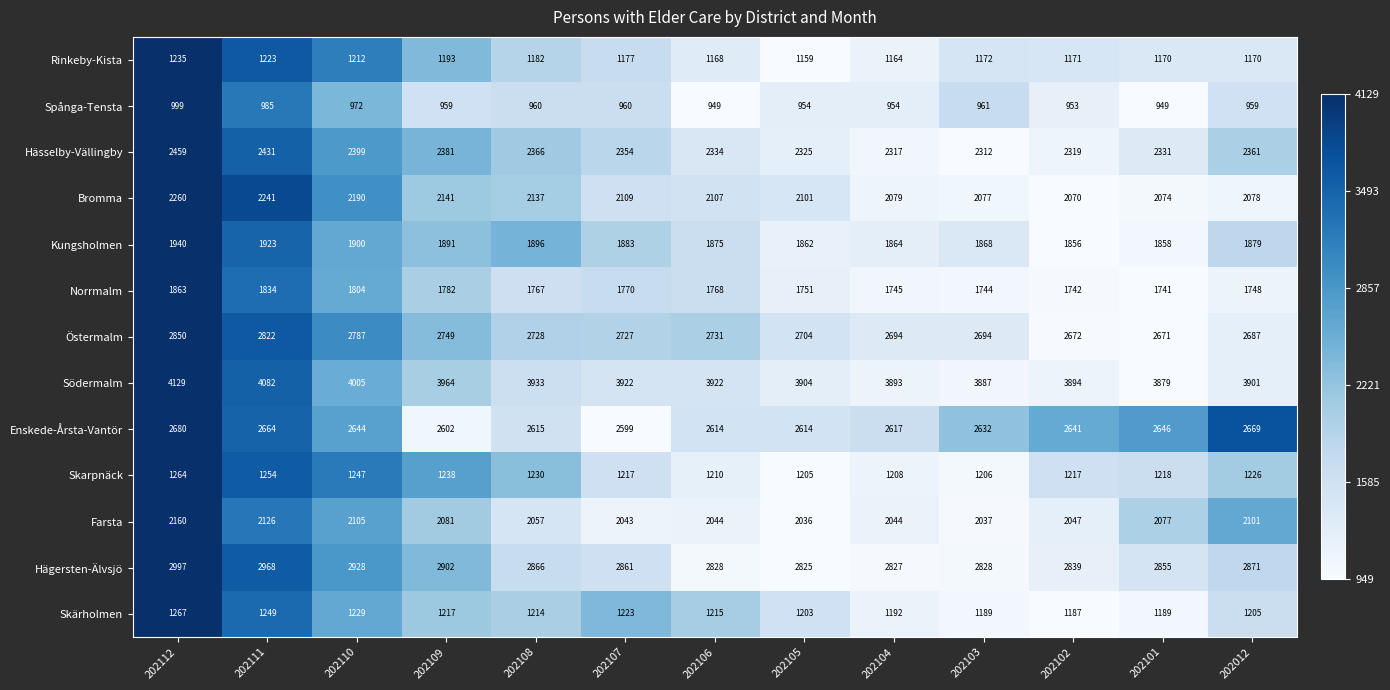

The Norrmalm series shows 1748 at 202012. True or false?

True